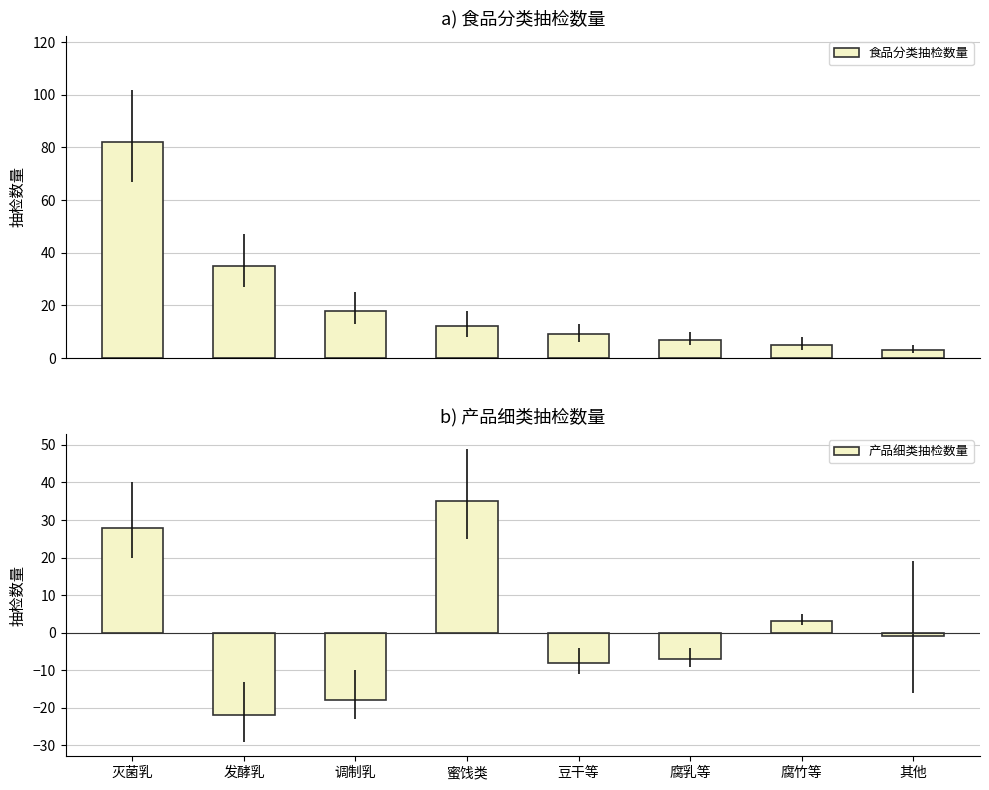

What is the value of the 食品分类抽检数量 bar at the 8th from the left?

3